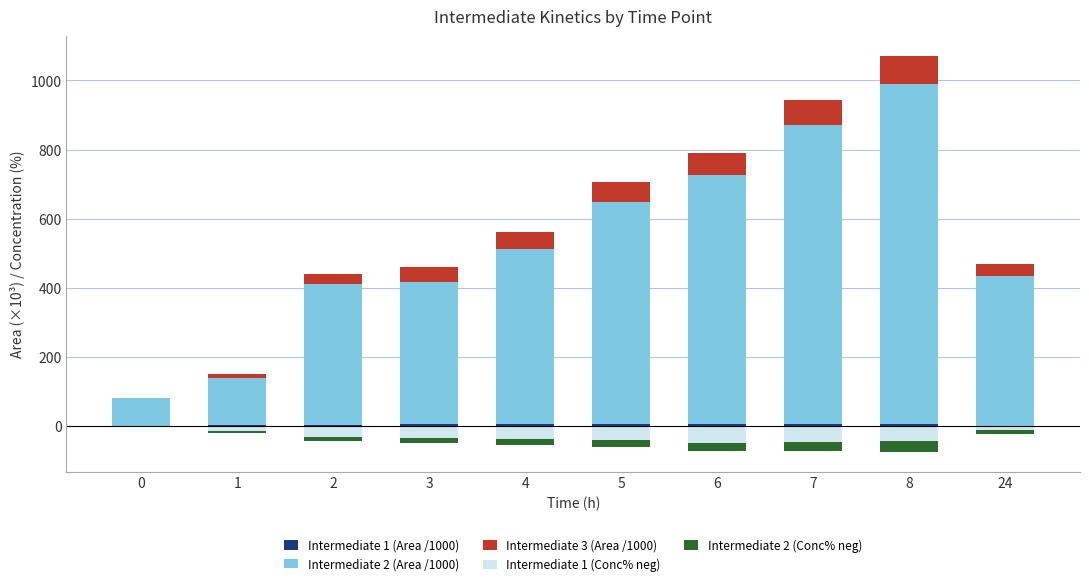

What is the value of the Intermediate 1 (Conc% neg) bar at the 3rd from the left?

-30.1